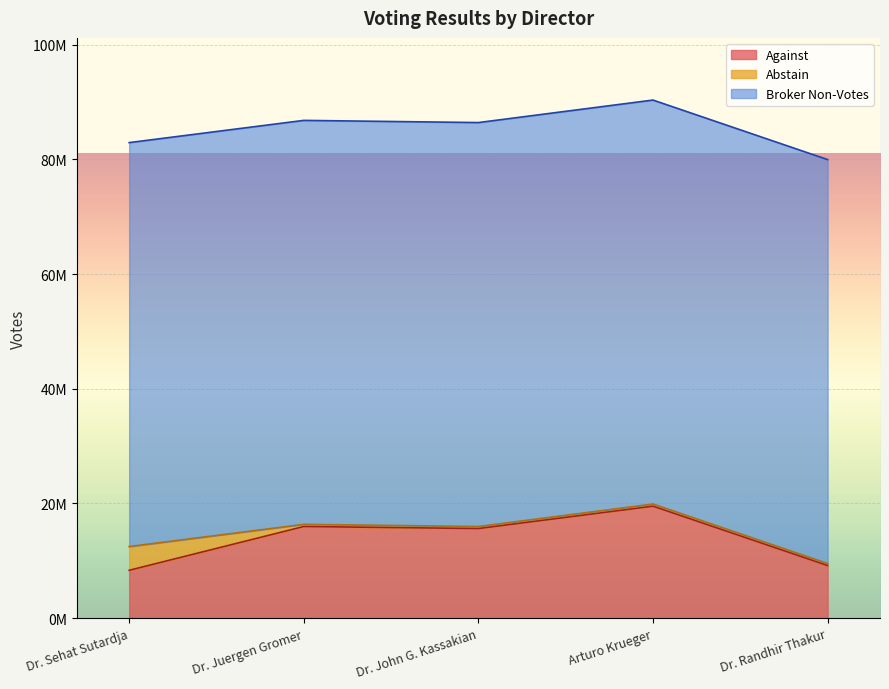

Which series has the largest total across all categories?

Broker Non-Votes